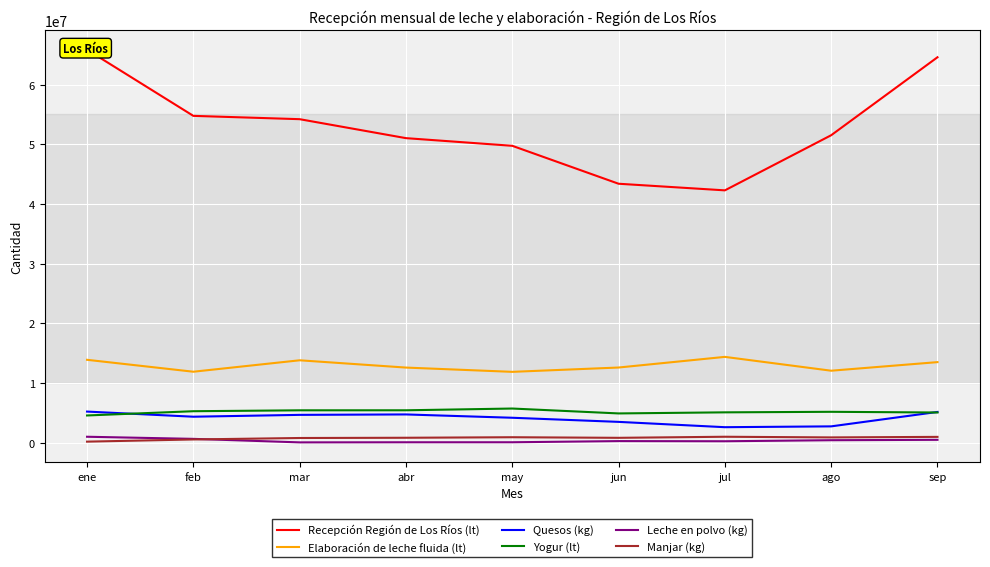

Reading left to right, what are all the values shown in this chart?

Recepción Región de Los Ríos (lt): 65831633	54755080	54199351	51024297	49741678	43390267	42281395	51512970	64567655
Elaboración de leche fluida (lt): 13909364	11913667	13828448	12607992	11893482	12616883	14398947	12082587	13520377
Quesos (kg): 5240269	4380347	4690003	4761487	4205725	3516191	2625410	2763991	5178485
Yogur (lt): 4589168	5300601	5452487	5456011	5750217	4930416	5112117	5201897	5085763
Leche en polvo (kg): 1025650	671425	83000	100325	103000	297600	271325	445600	512100
Manjar (kg): 205716	572534	816670	856142	944726	846022	1025499	915255	1003891